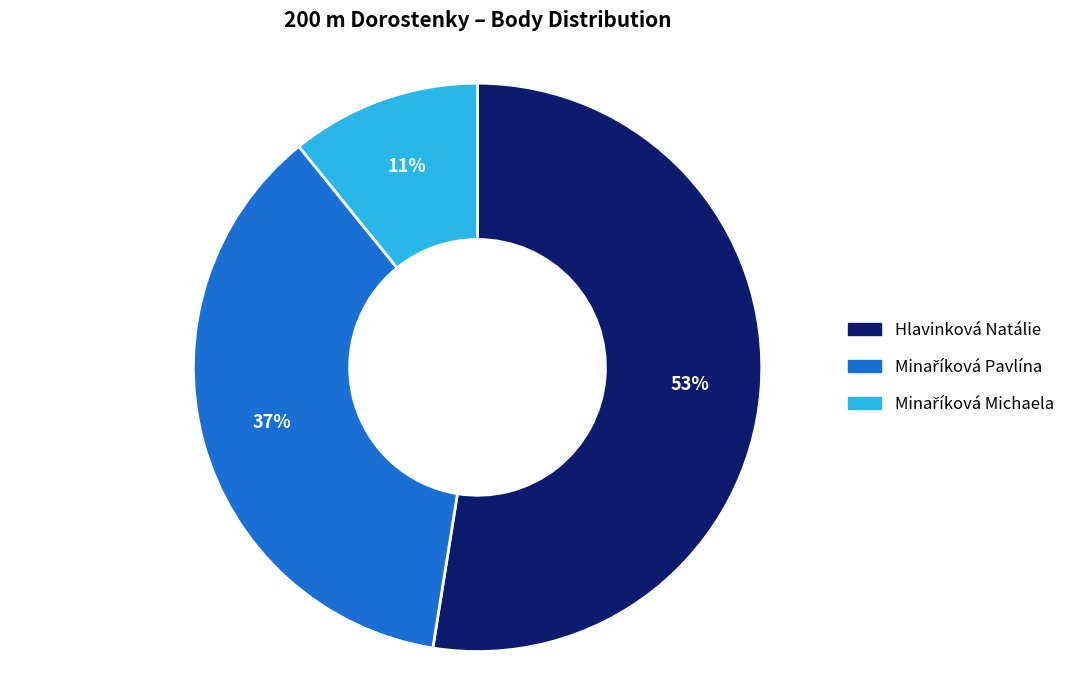

Does any single category account for the majority?

Yes